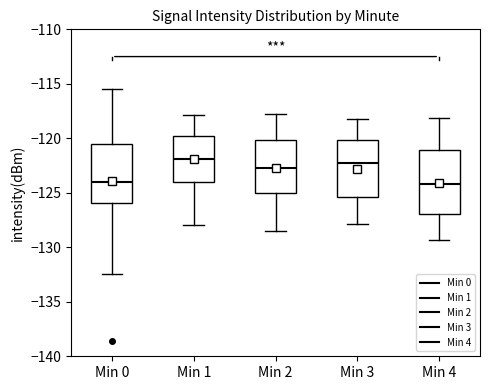

Comparing the boxes themselves (not the whiskers), which one is the tallest?

Min 4